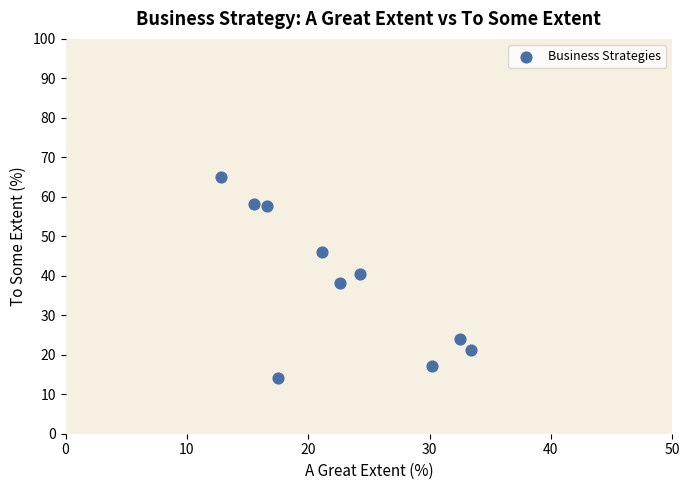

What is the range of X values (max minus min)?

20.6